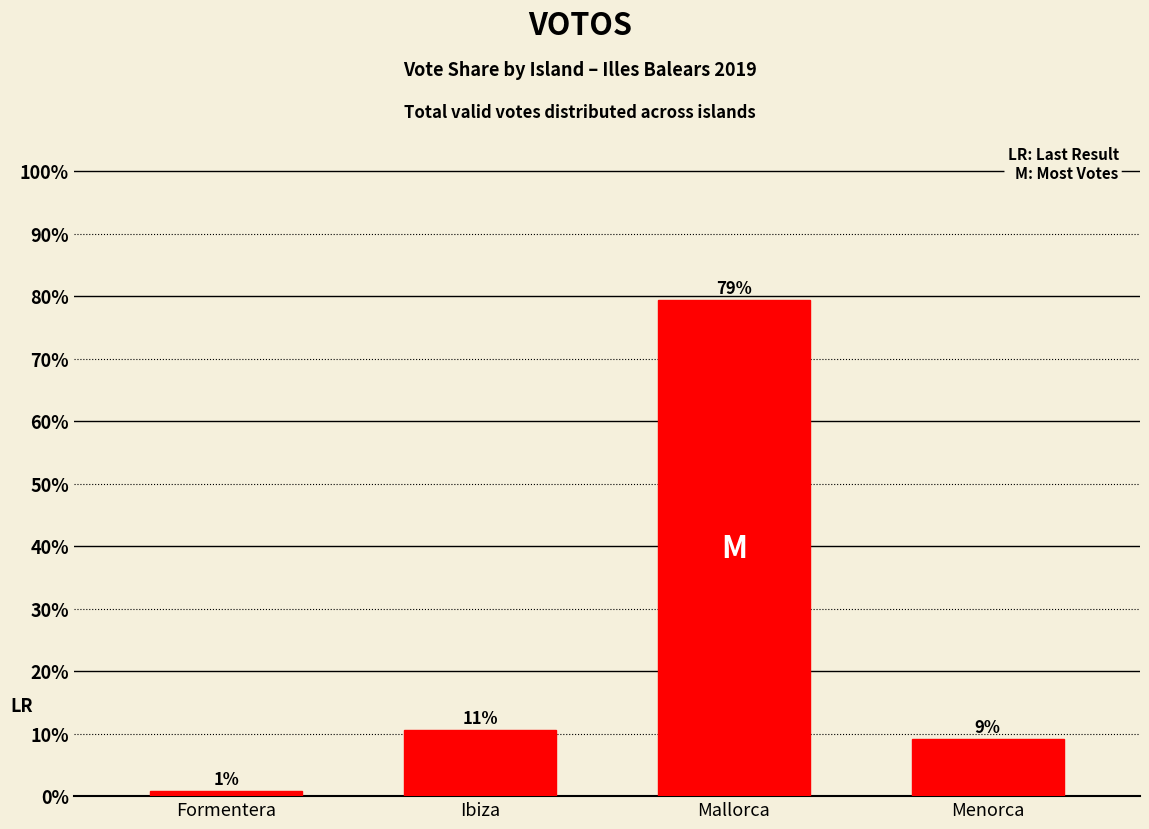

What position from the right is Formentera?

4